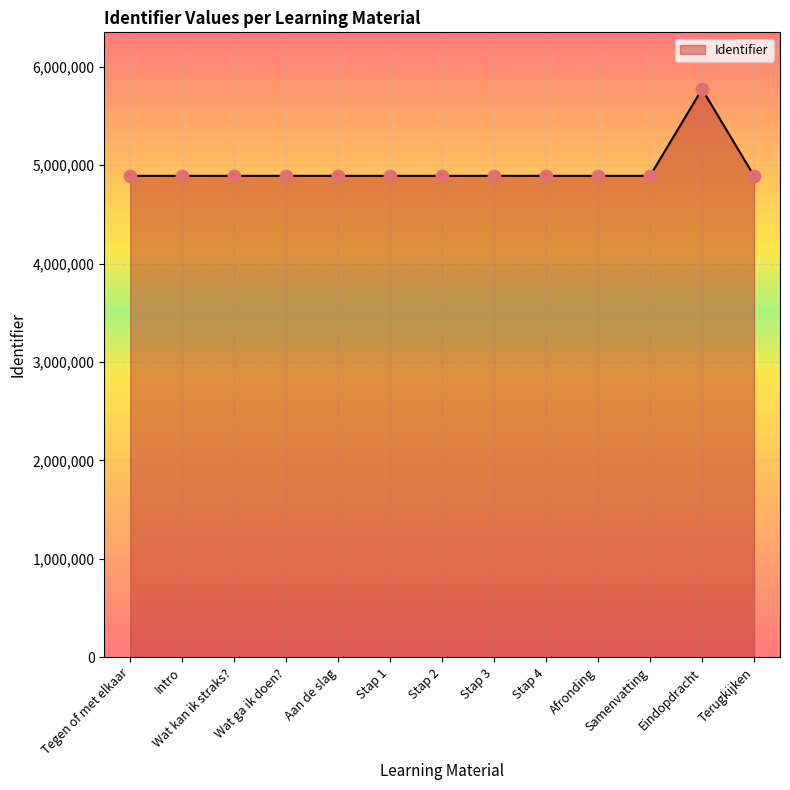

What is the ratio of the value at Stap 1 to the value at Eindopdracht?

0.8